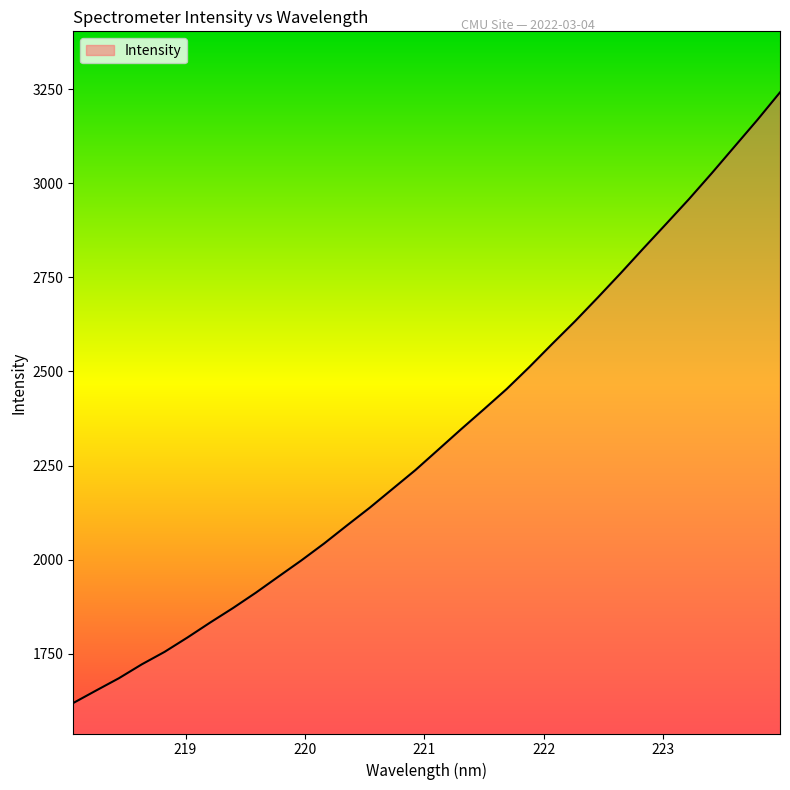

Reading left to right, list all the values displayed in this chart.

1619.8	1652.9	1685.6	1722.4	1755.5	1793.6	1833.5	1871.9	1912.7	1955.8	1998.6	2043.6	2091.5	2138.6	2188.5	2238.4	2292.4	2346.6	2399.6	2453.4	2512.1	2573.3	2633.4	2696.4	2760.7	2826.7	2891.9	2957.5	3026.2	3096.9	3167.5	3241.1